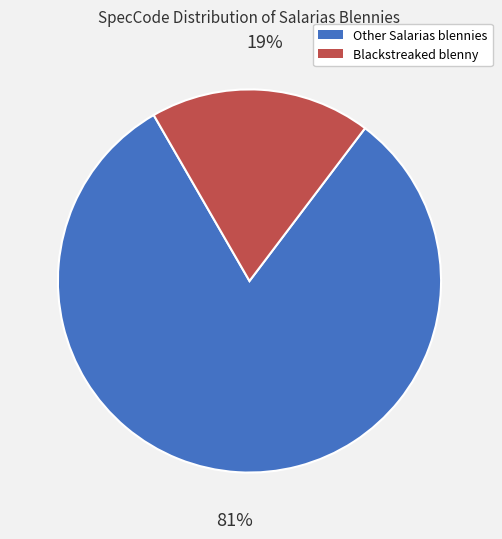

Is there any slice that represents more than half of the pie?

Yes